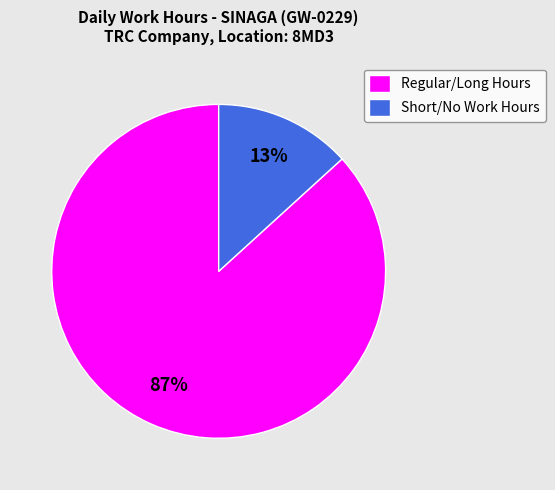

Count the number of slices in the pie.

2